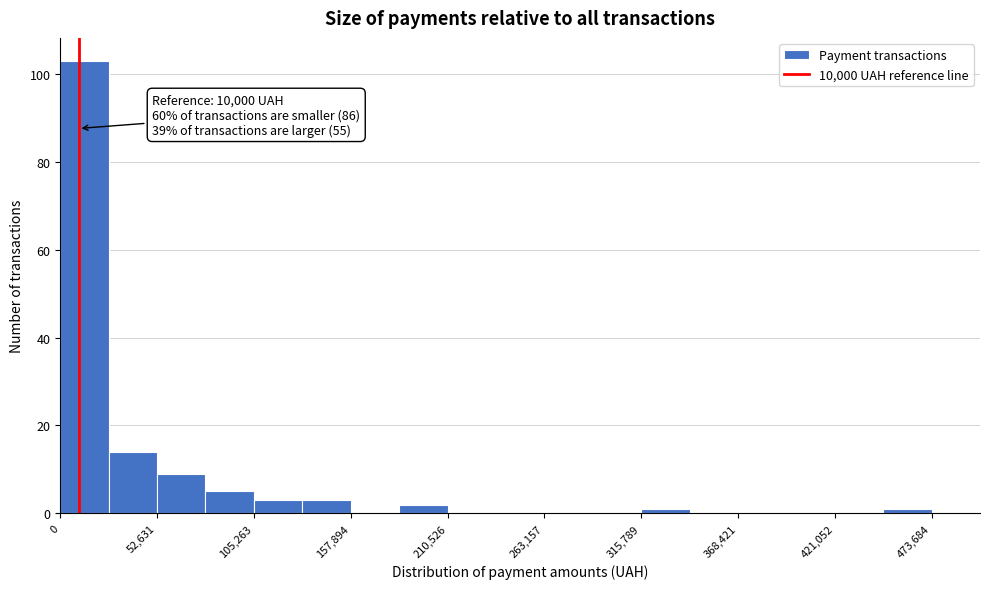

Around what value on the x-axis is the tallest bar? Give the approximate position of its centre, as read against the axis.

10000